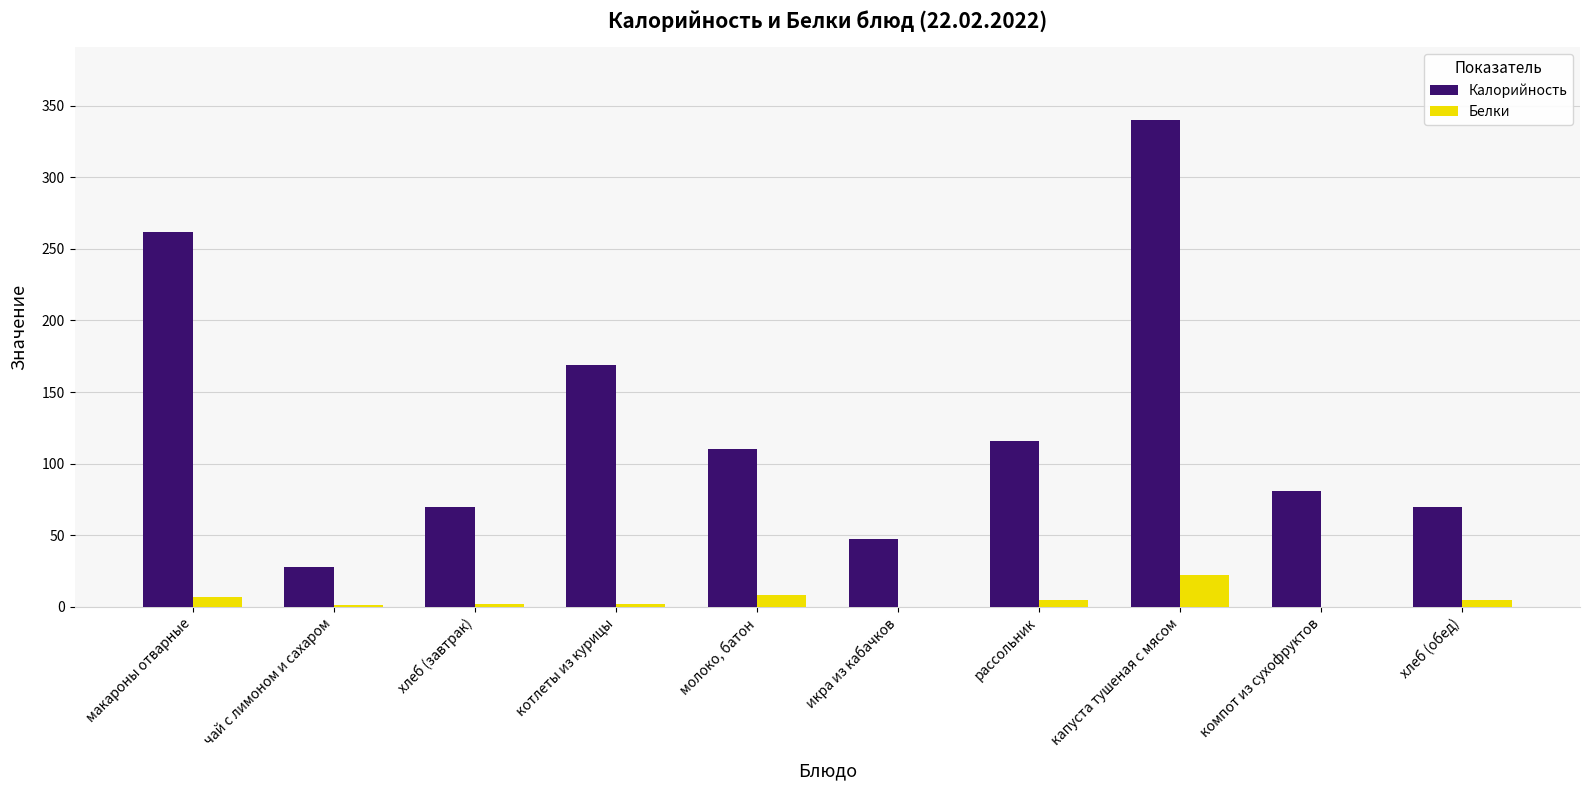

The Белки series shows 22.0 at капуста тушеная с мясом. True or false?

True